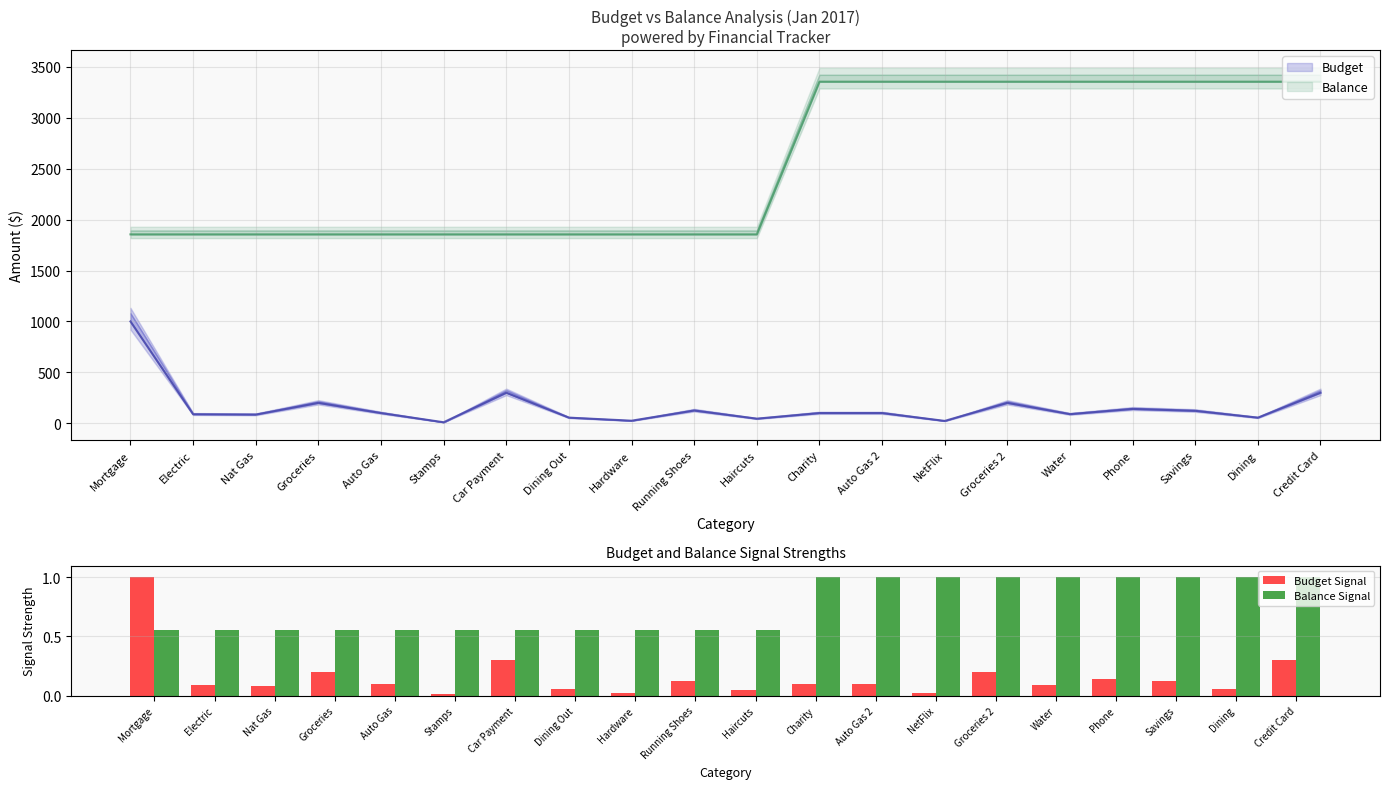

What is the highest value of the Balance Signal series?

1.0